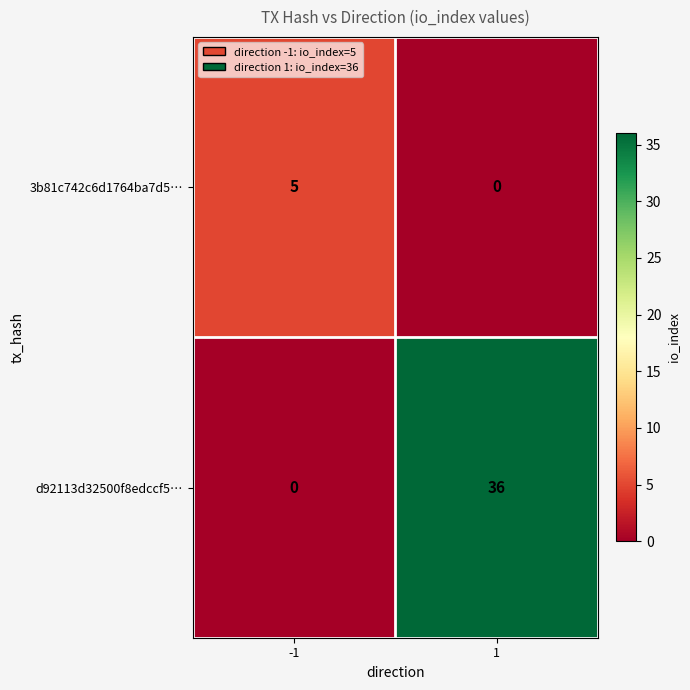

True or false: 3b81c742c6d1764ba7d5… has a value of 0 at 1.

True